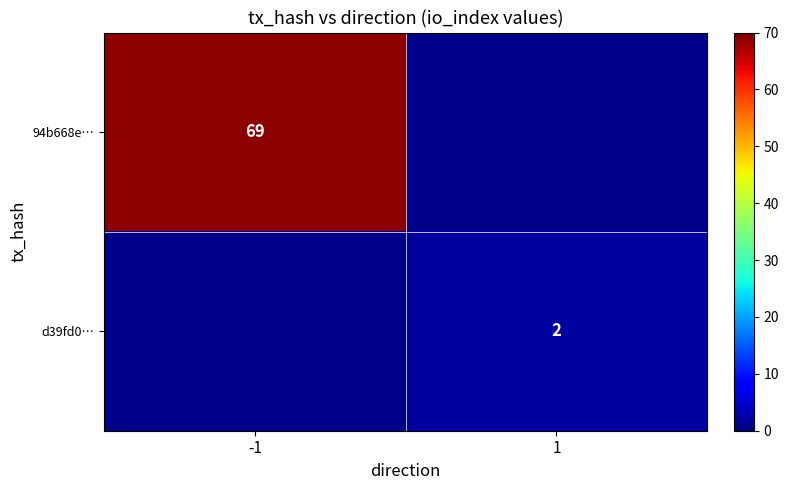

Is it true that 94b668e… equals 98.8 at -1?

False